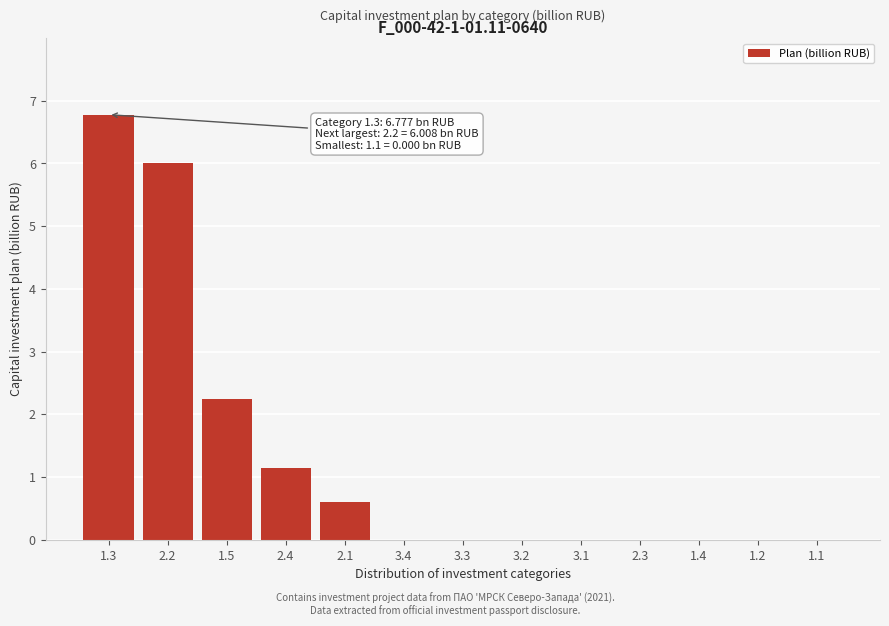

Reading left to right, transcribe all the data shown in this chart.

1.3=6.8	2.2=6.0	1.5=2.2	2.4=1.1	2.1=0.6	3.4=0.0	3.3=0.0	3.2=0.0	3.1=0.0	2.3=0.0	1.4=0.0	1.2=0.0	1.1=0.0